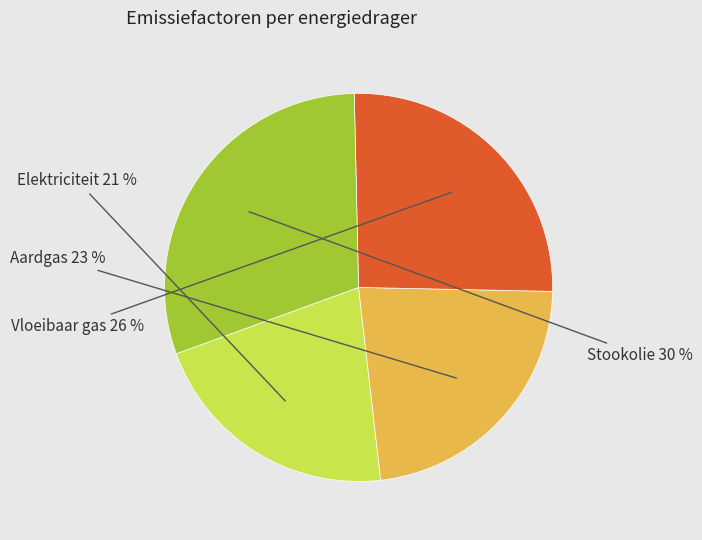

To the nearest percent, what is the average slice percentage?

25%